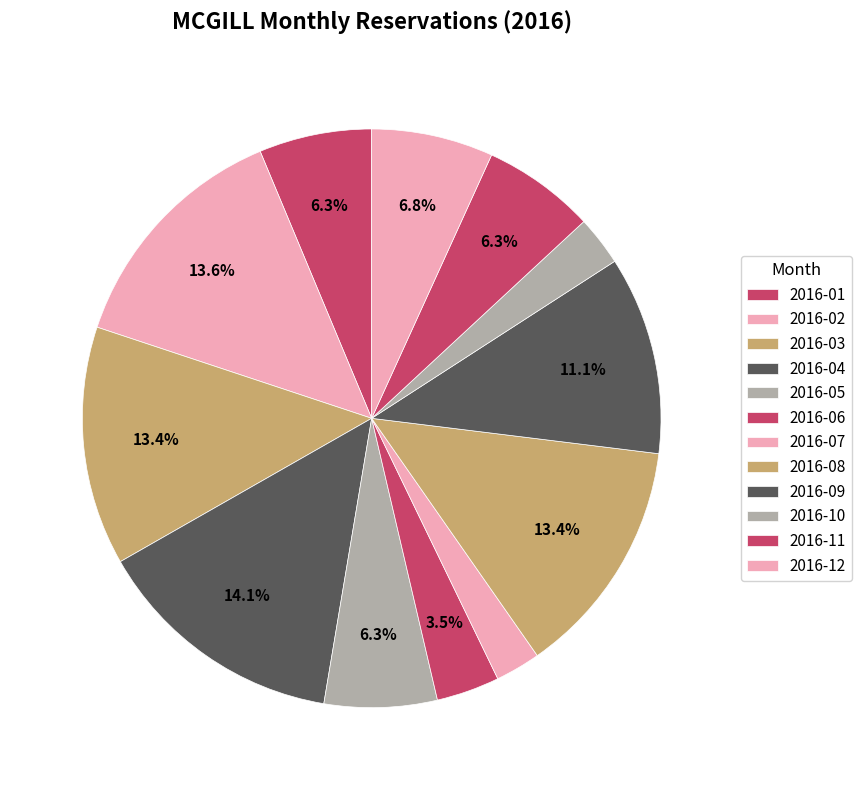

To the nearest percent, what percentage of the pie is 2016-06?

4%